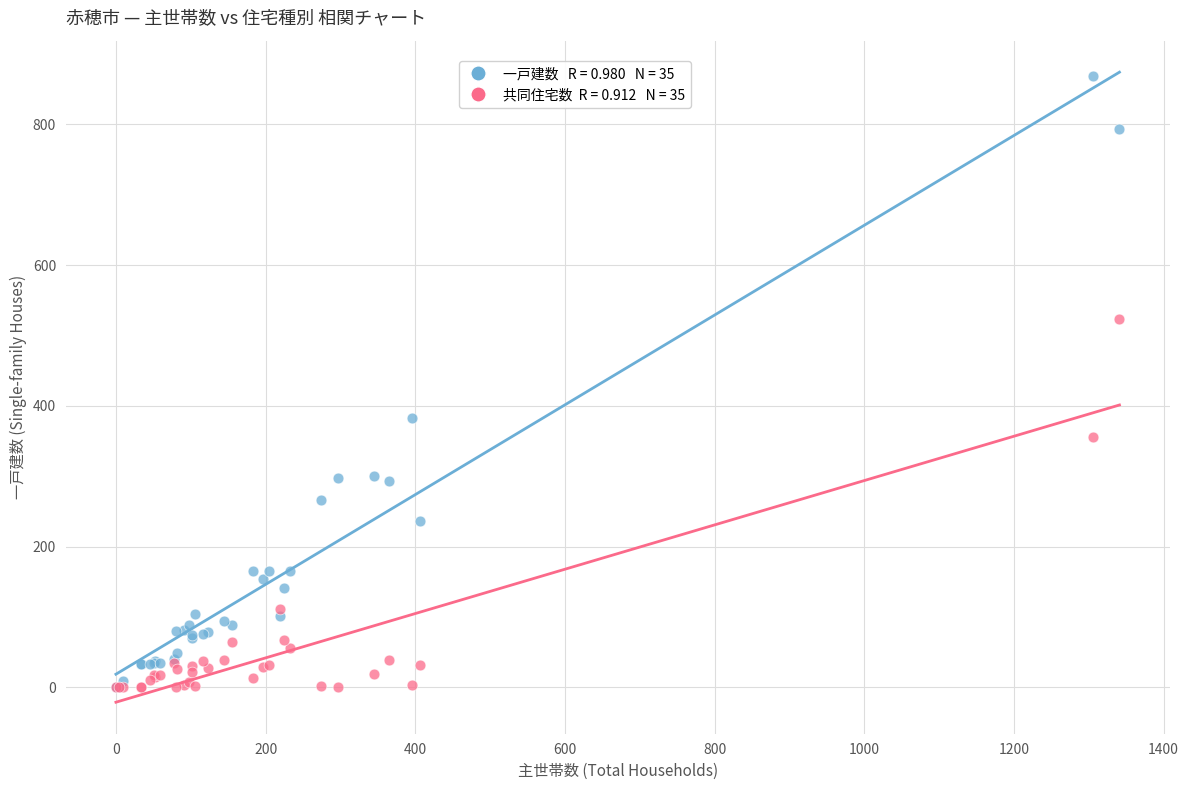

Across all series, what Y value is closest to 434?

383